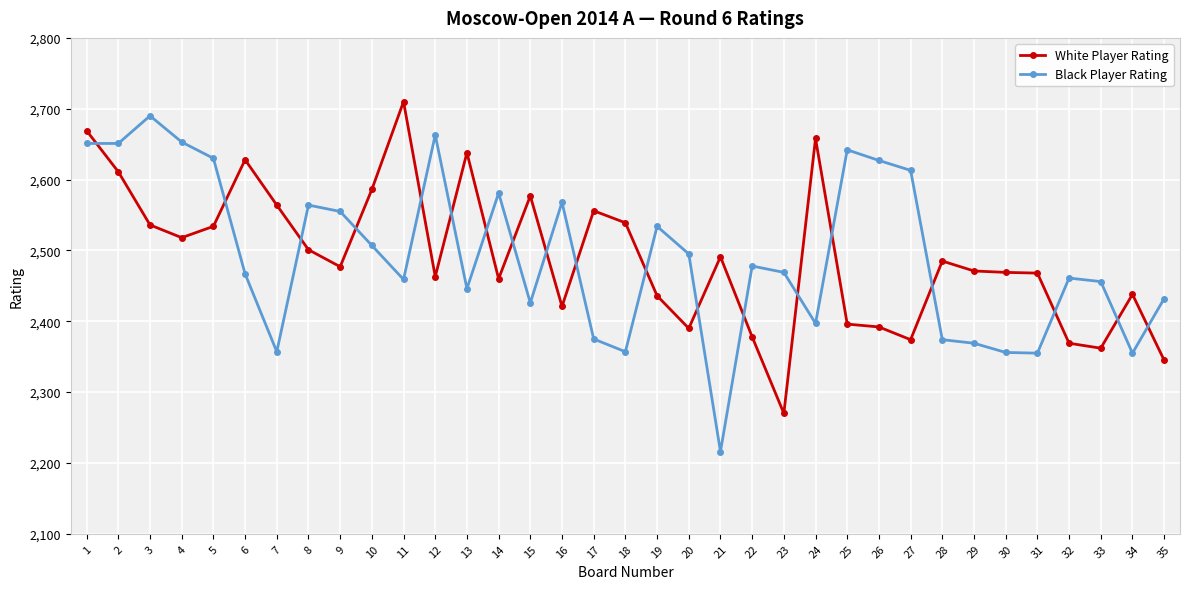

What is the spread (max minus min) of values at 7?

207